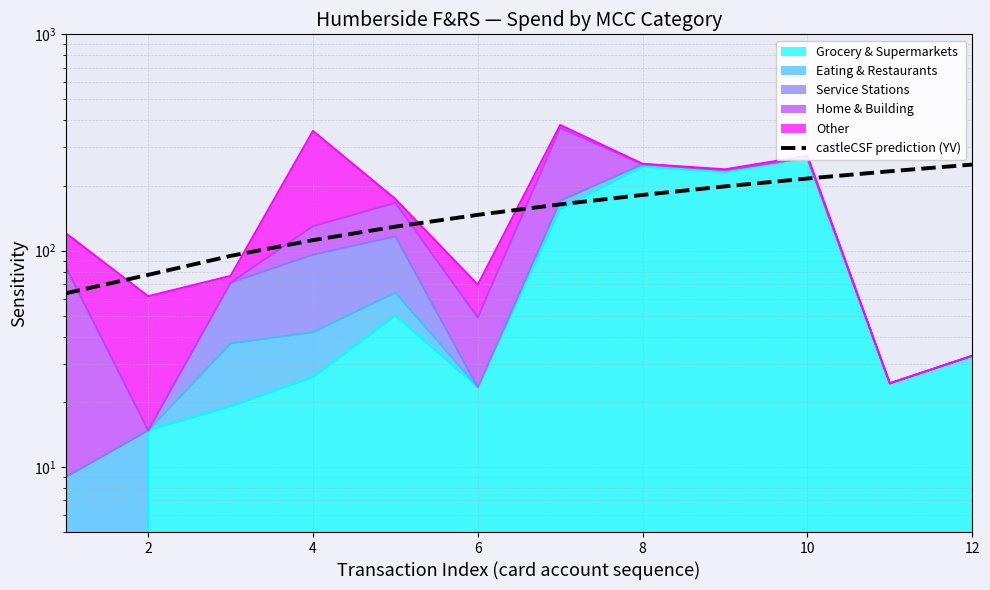

What is the value of the 8th point from the left?

180.9